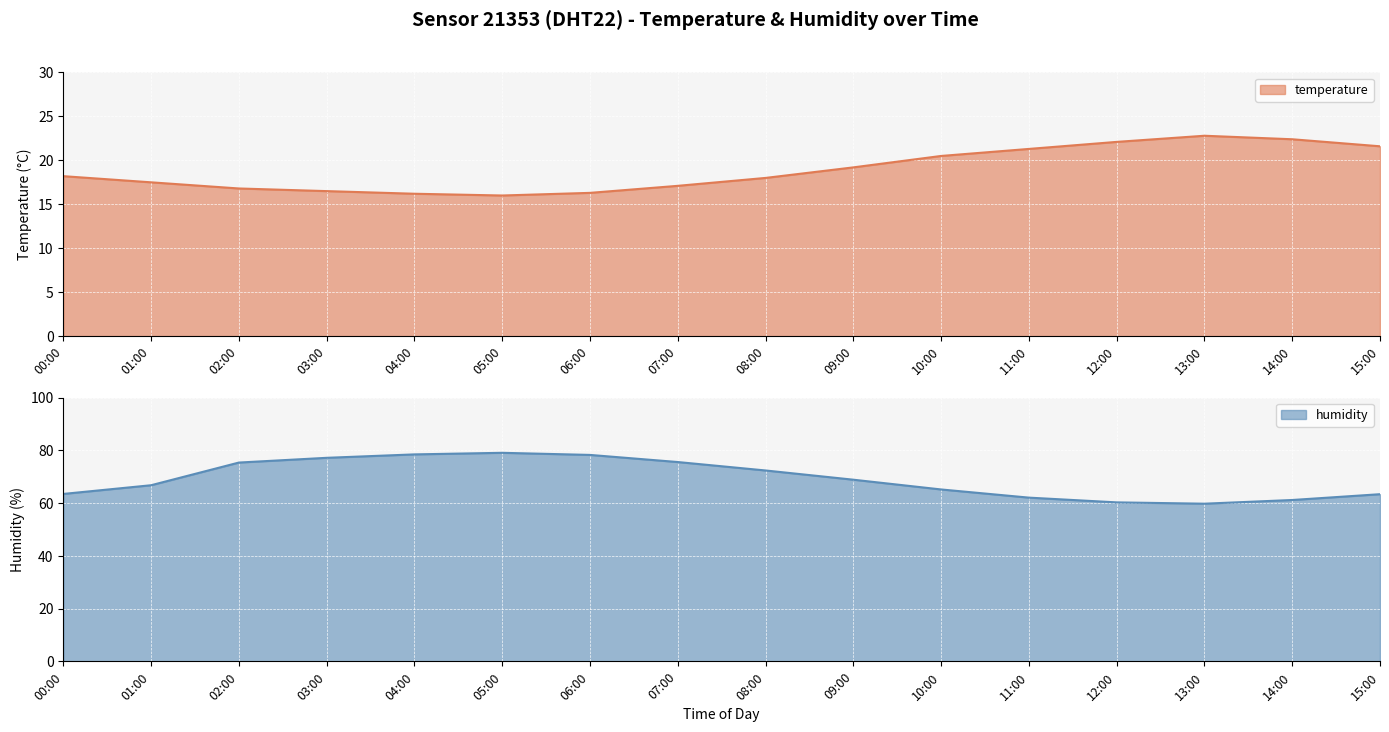

What are all the series names shown in the legend?

temperature, humidity